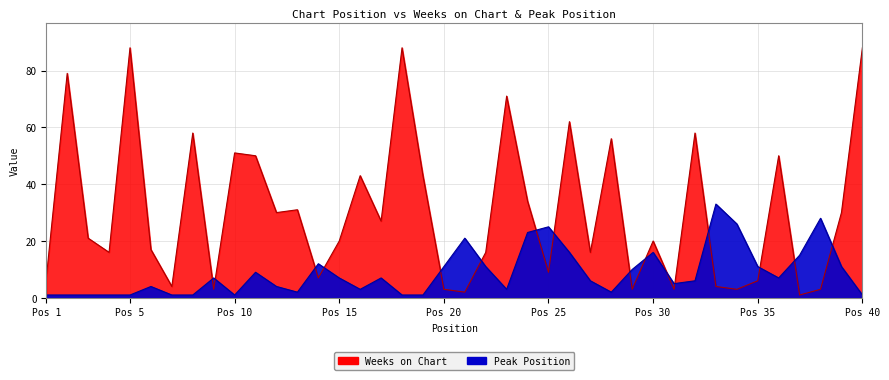

What is the sum of the Peak Position values at 21 and 4?

22